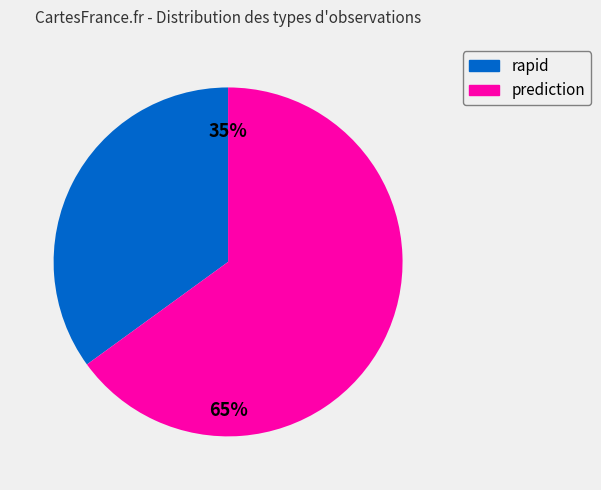

Is there a majority slice in this chart?

Yes